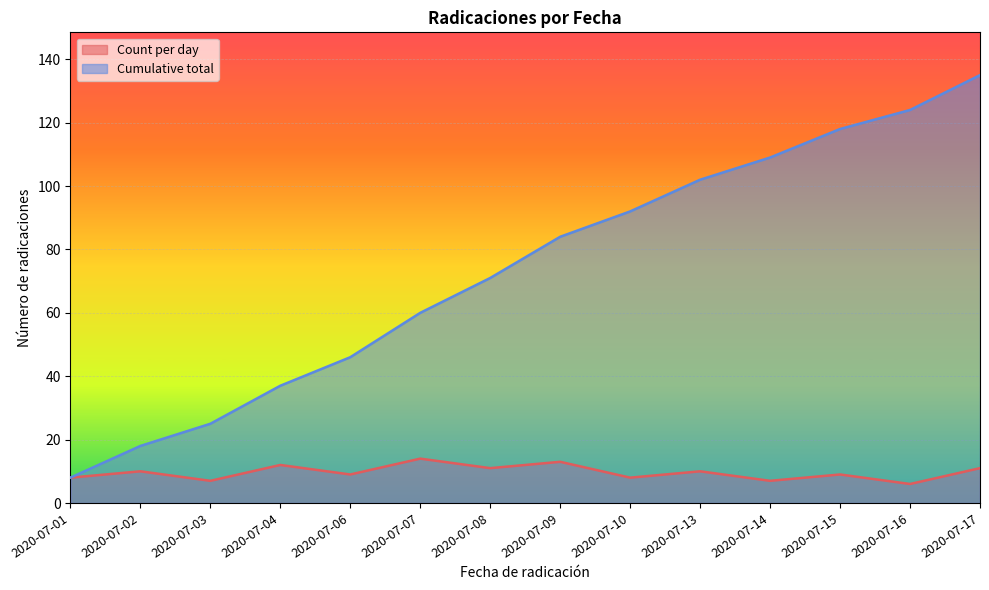

What is the value of the Count per day point at the 7th from the left?

11